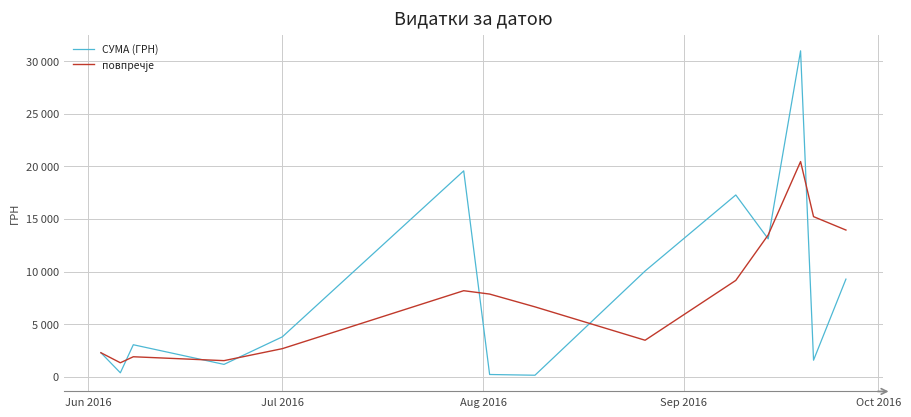

What is the highest value of the СУМА (ГРН) series?

30993.8